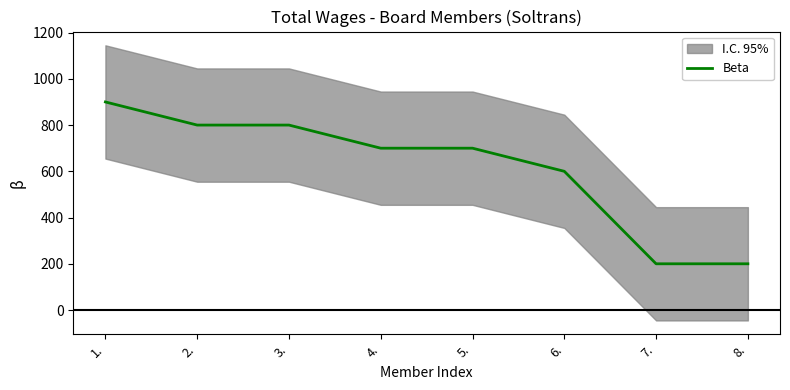

True or false: there are more than 1 points higher than both neighbors.

False